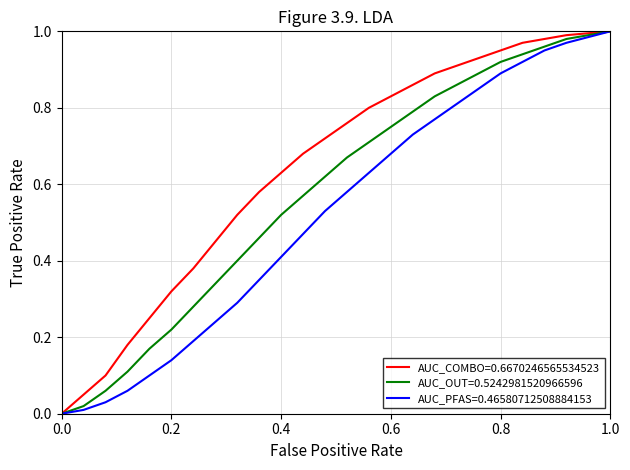

Which series has the largest total across all categories?

AUC_COMBO=0.6670246565534523